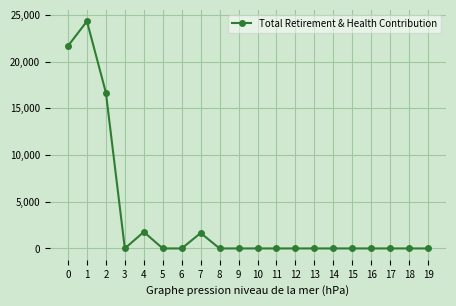

Reading right to left, what are all the values shown in this chart?

0	0	0	0	0	0	0	0	0	0	0	0	1652	0	0	1767	0	16684	24327	21678